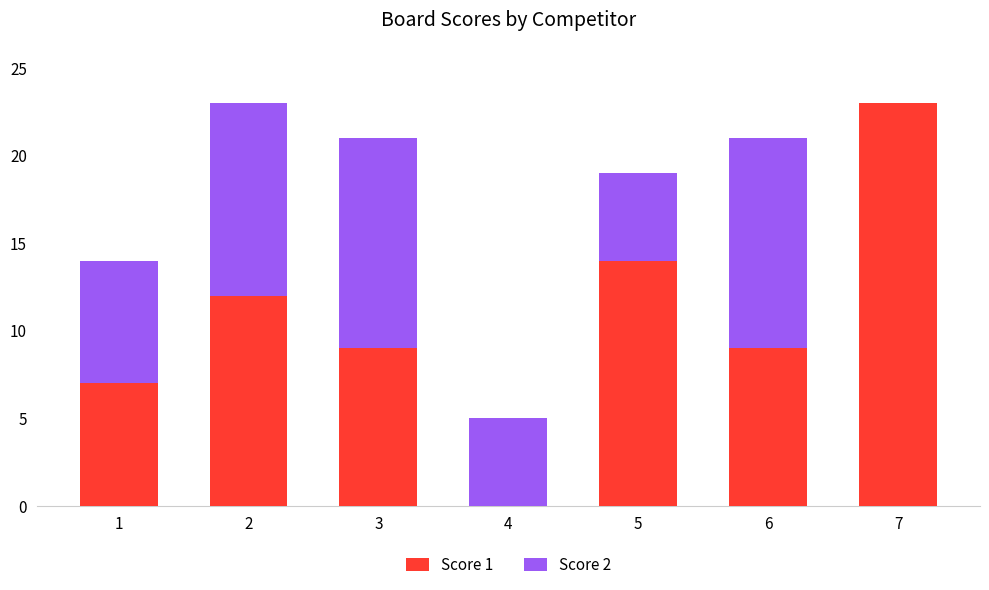

Reading left to right, what are the values for Score 1?

1=7	2=12	3=9	4=0	5=14	6=9	7=23